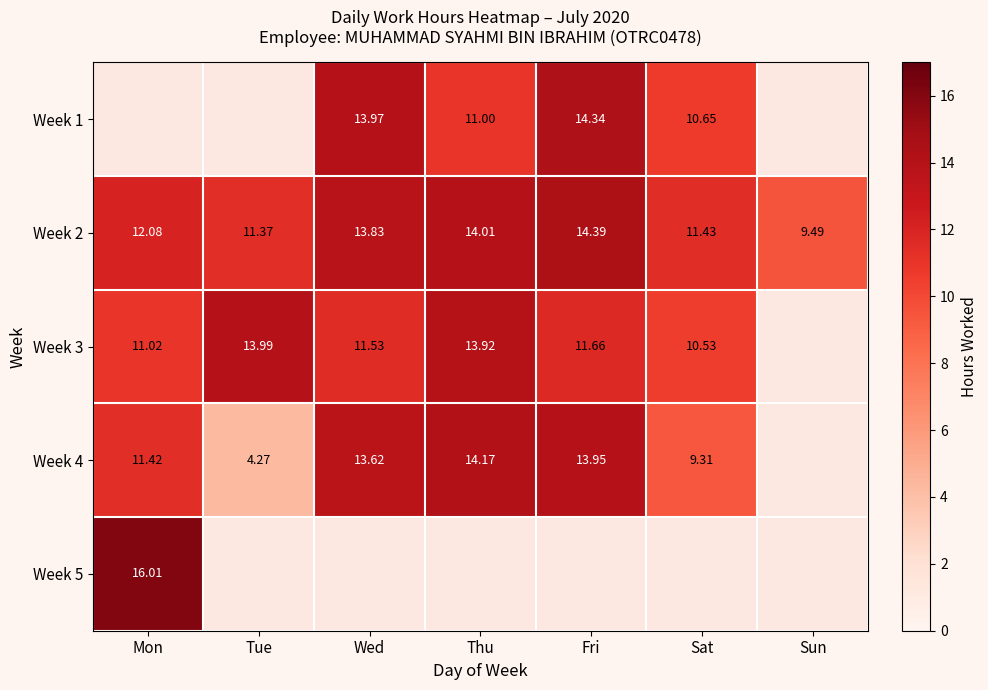

What is the difference between the highest and lowest values at Thu?

3.2